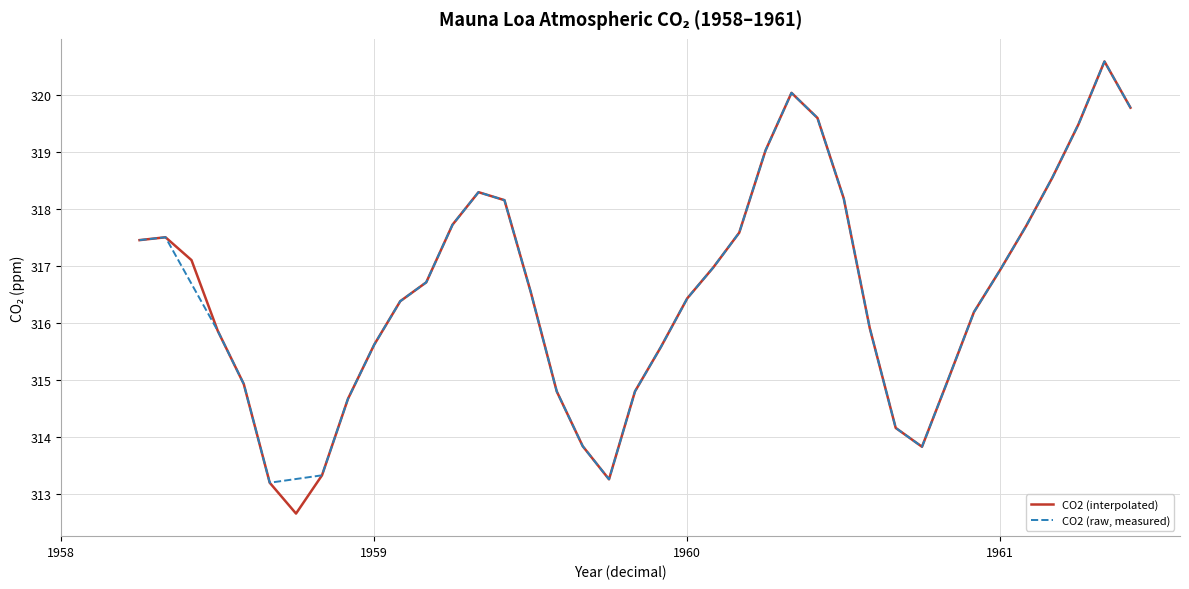

The value at 1959.208 is 432.9. True or false?

False